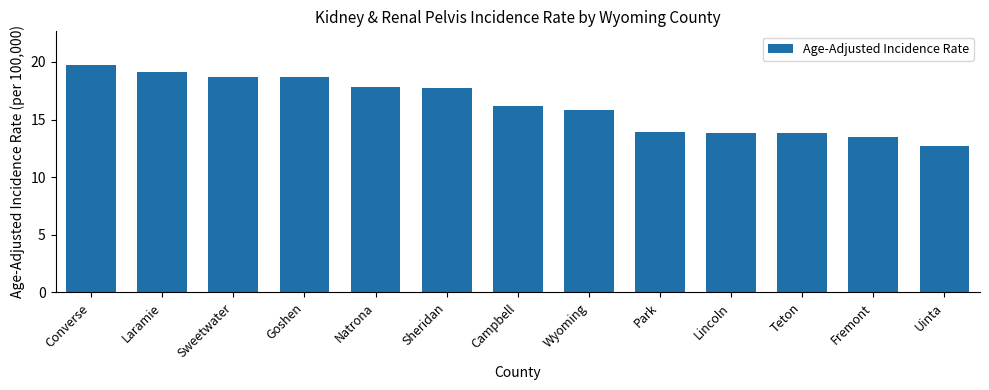

What is the label of the 4th bar from the right?

Lincoln